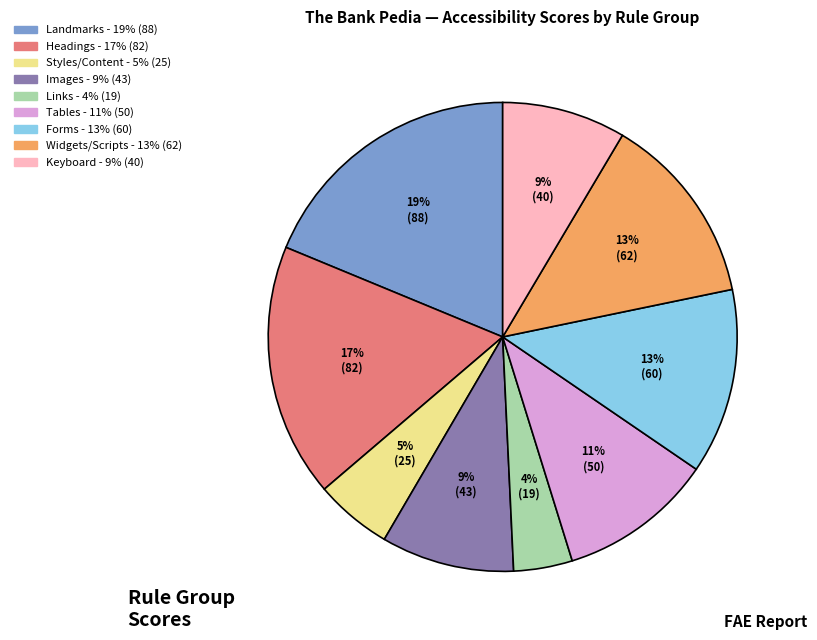

To the nearest percent, what is the average slice percentage?

11%